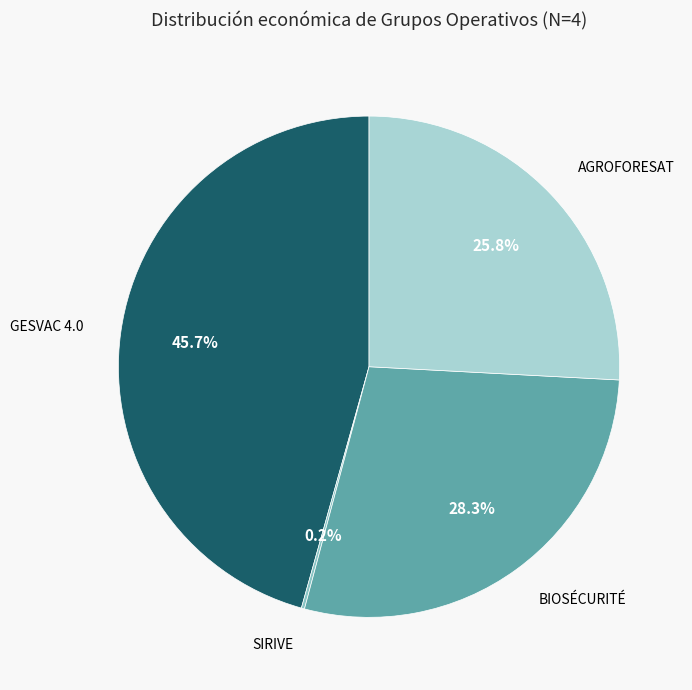

Combined, do GESVAC 4.0 and AGROFORESAT account for over 50%?

Yes